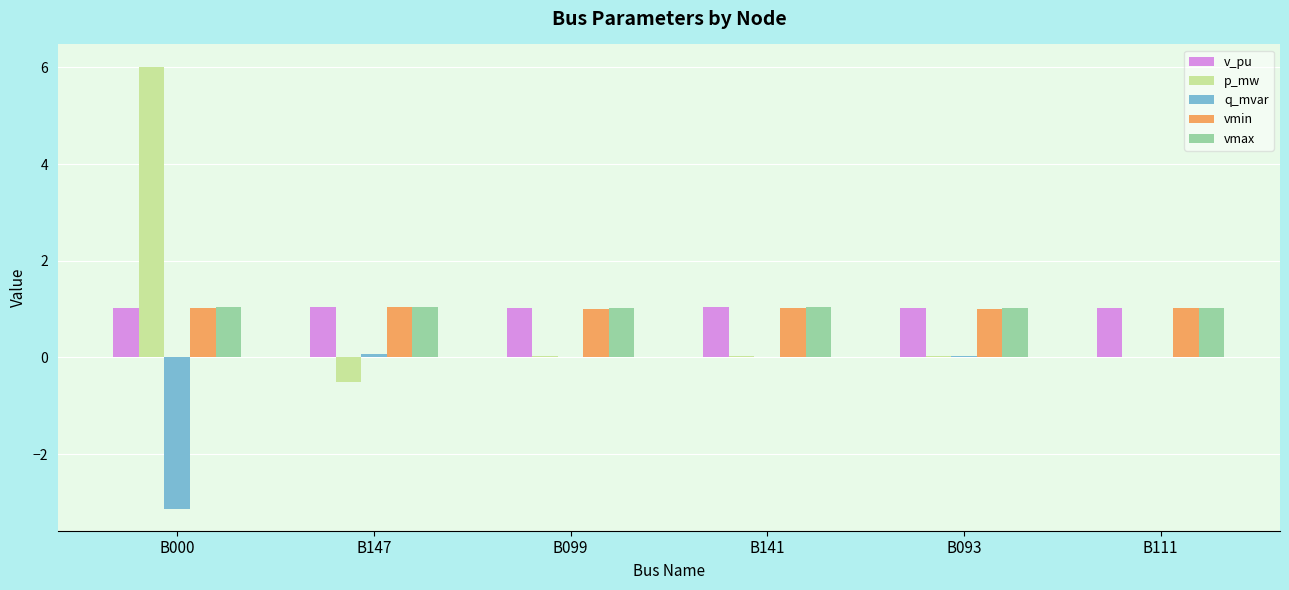

What is the highest value of the p_mw series?

6.0